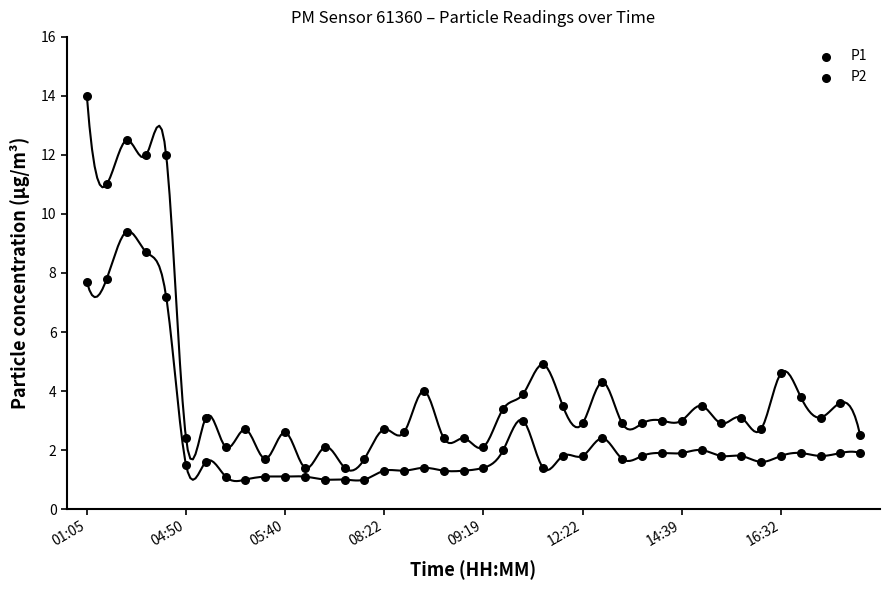

What are all the series names shown in the legend?

P1, P2